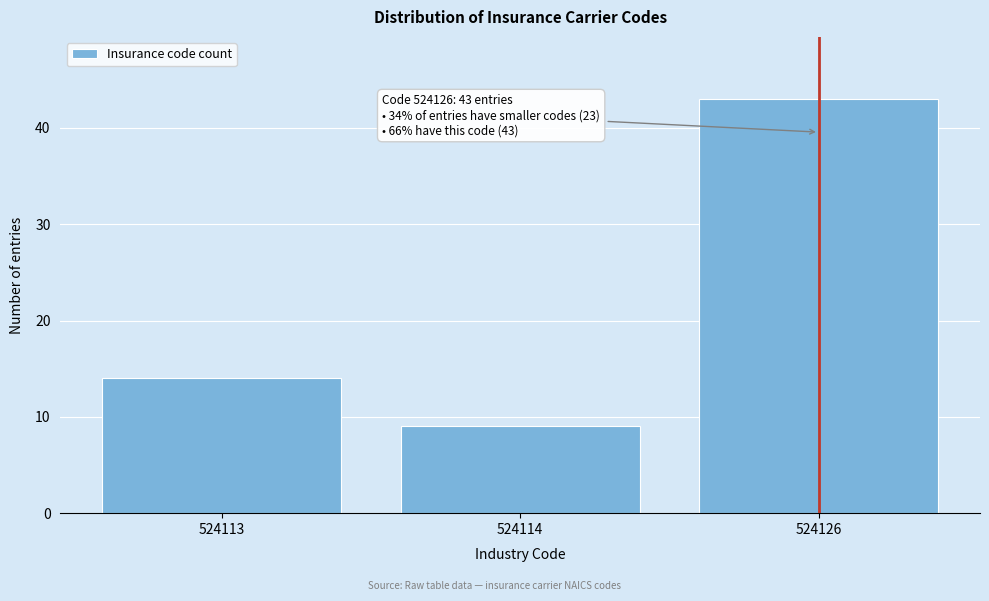

Reading left to right, extract all data points from this chart.

14	9	43